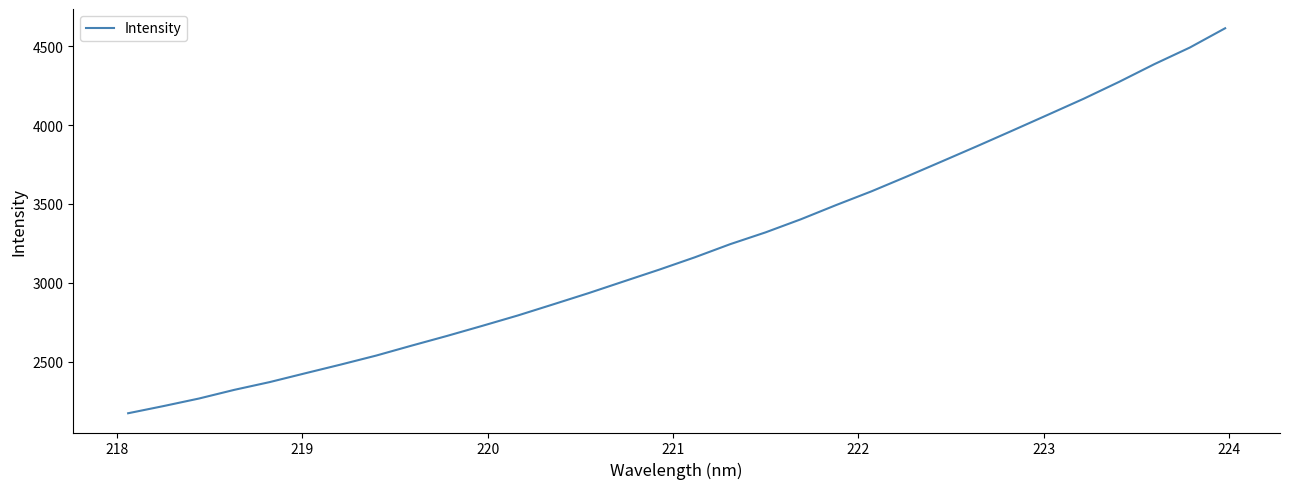

What is the maximum value shown in the chart?

4615.1